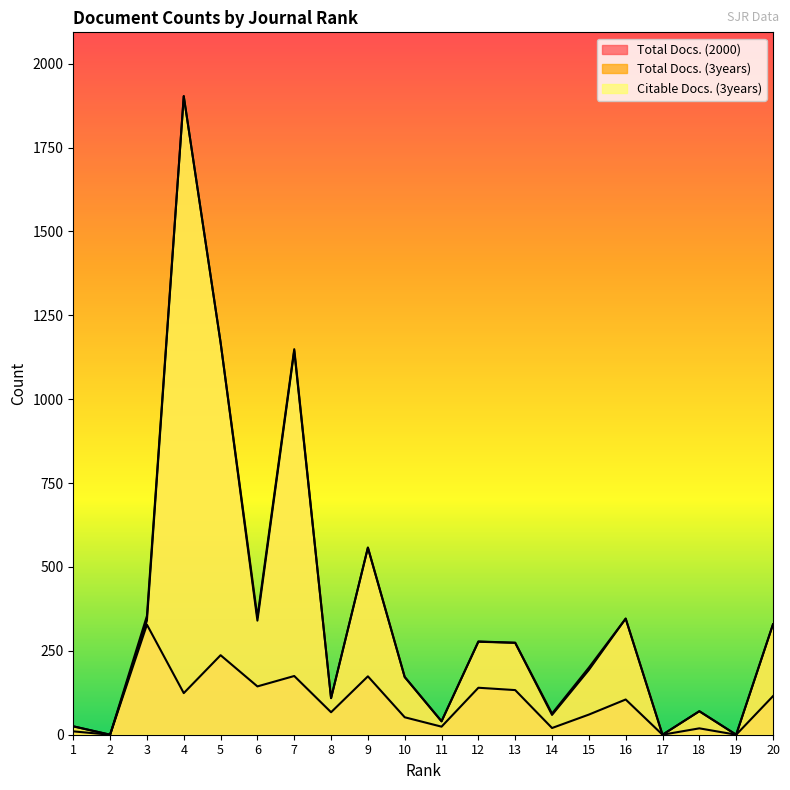

How many lines are shown in the chart?

3